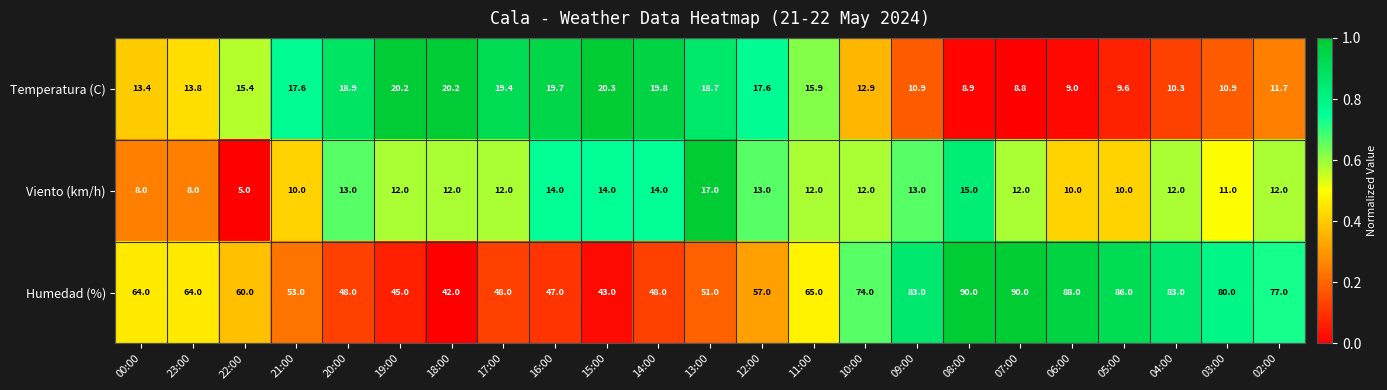

Which series has the largest total across all categories?

Humedad (%)